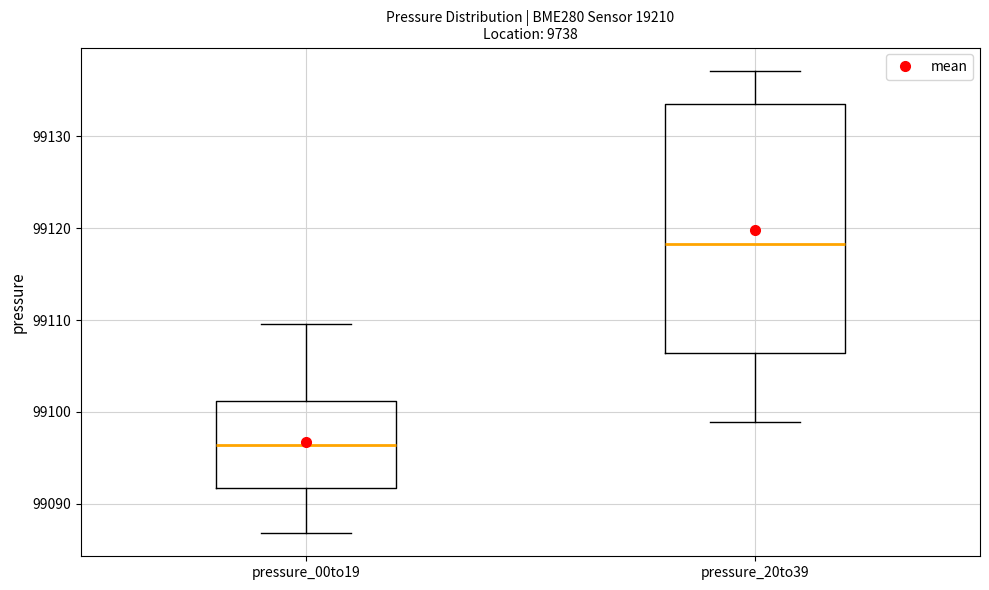

Which box's median line is the lowest?

pressure_00to19